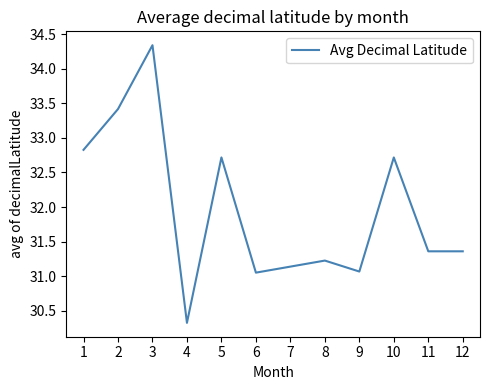

True or false: the data shows 8.9 at 2.

False